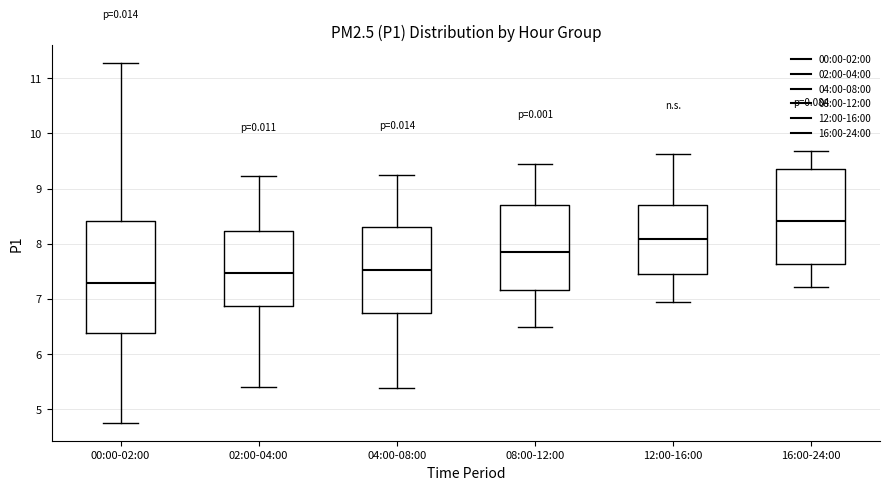

Reading left to right, transcribe this box plot: for each box, give where its median line is, the range the box spans, and where its two whiskers end, as read against the y-axis. The values are not printed on the chart, so give them approximately, as read against the axis.

00:00-02:00: median 7.3, box 6.4 to 8.4, whiskers 4.8 to 11.3
02:00-04:00: median 7.5, box 6.9 to 8.2, whiskers 5.4 to 9.2
04:00-08:00: median 7.5, box 6.7 to 8.3, whiskers 5.4 to 9.3
08:00-12:00: median 7.9, box 7.2 to 8.7, whiskers 6.5 to 9.5
12:00-16:00: median 8.1, box 7.5 to 8.7, whiskers 7.0 to 9.6
16:00-24:00: median 8.4, box 7.6 to 9.4, whiskers 7.2 to 9.7